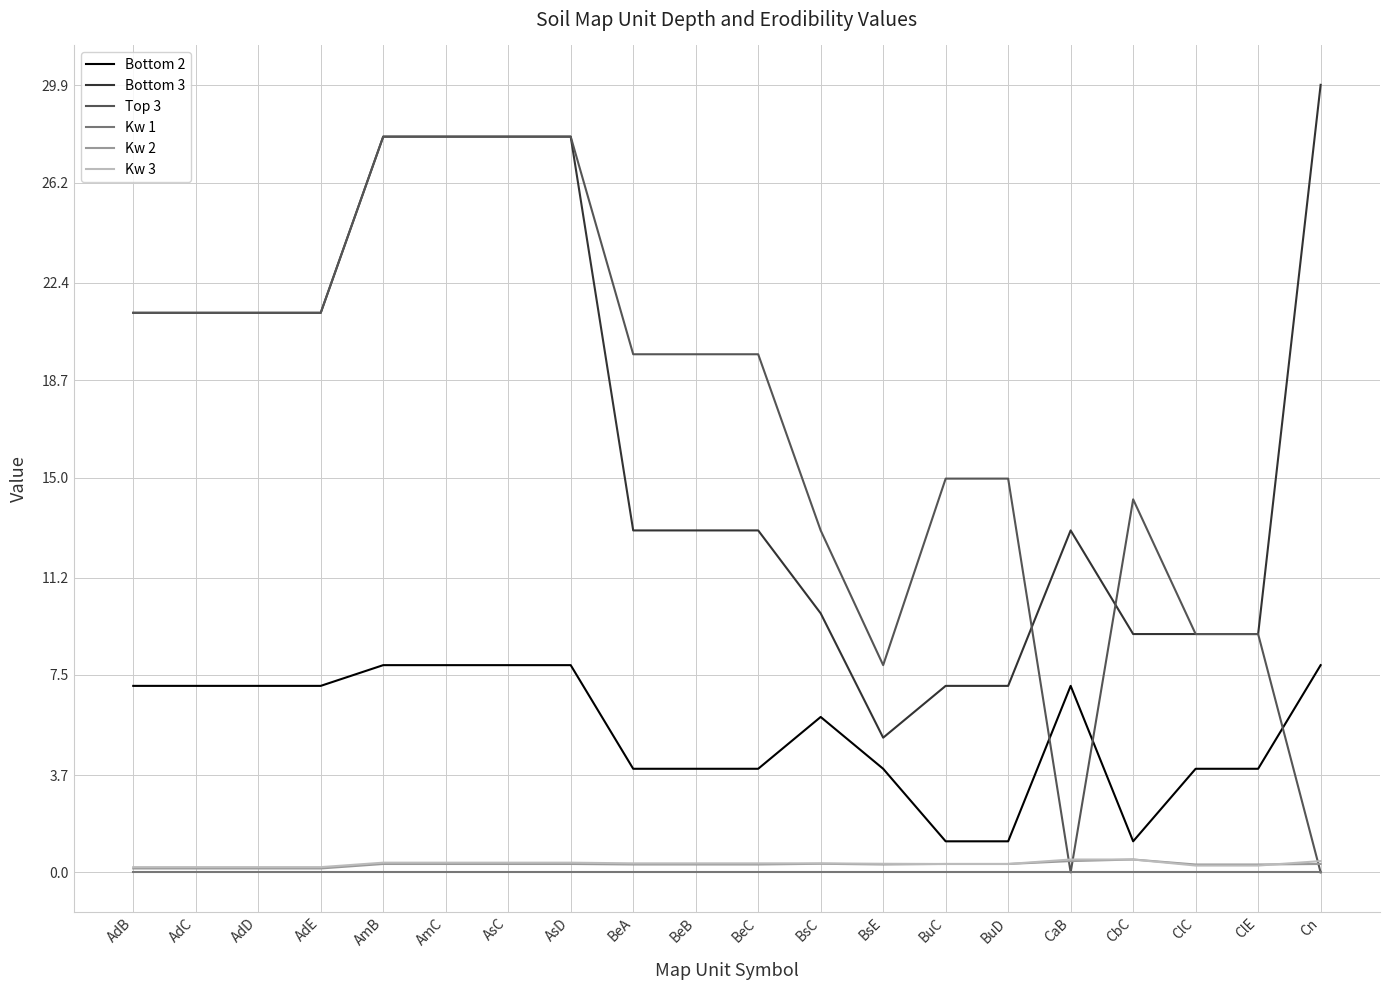

True or false: Kw 2 and Bottom 2 intersect in this chart.

False